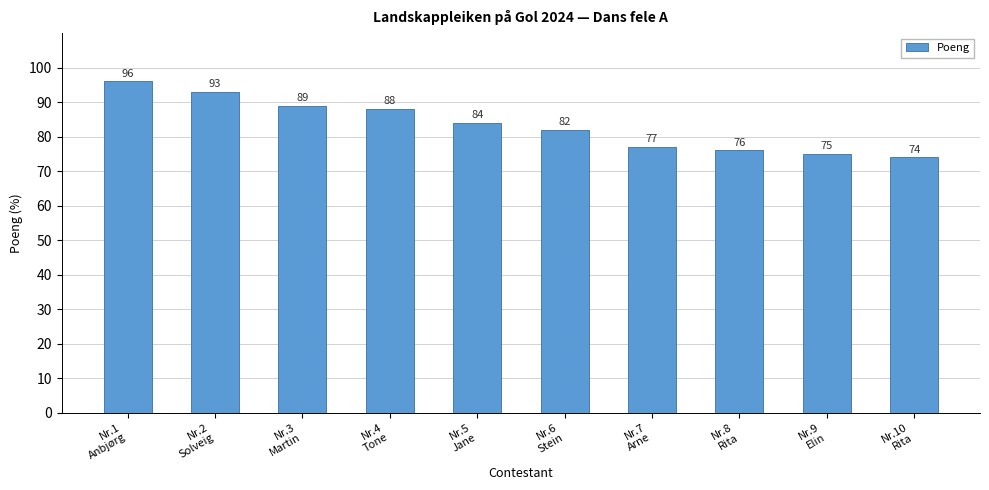

Where does the data first go above 84?

Nr.1
Anbjørg